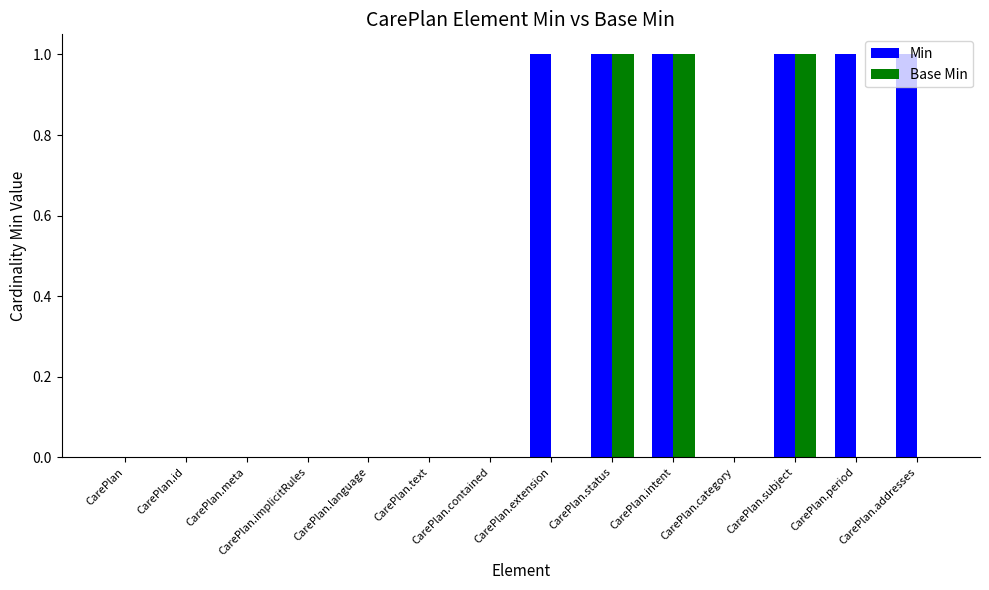

How many groups of bars are there?

14